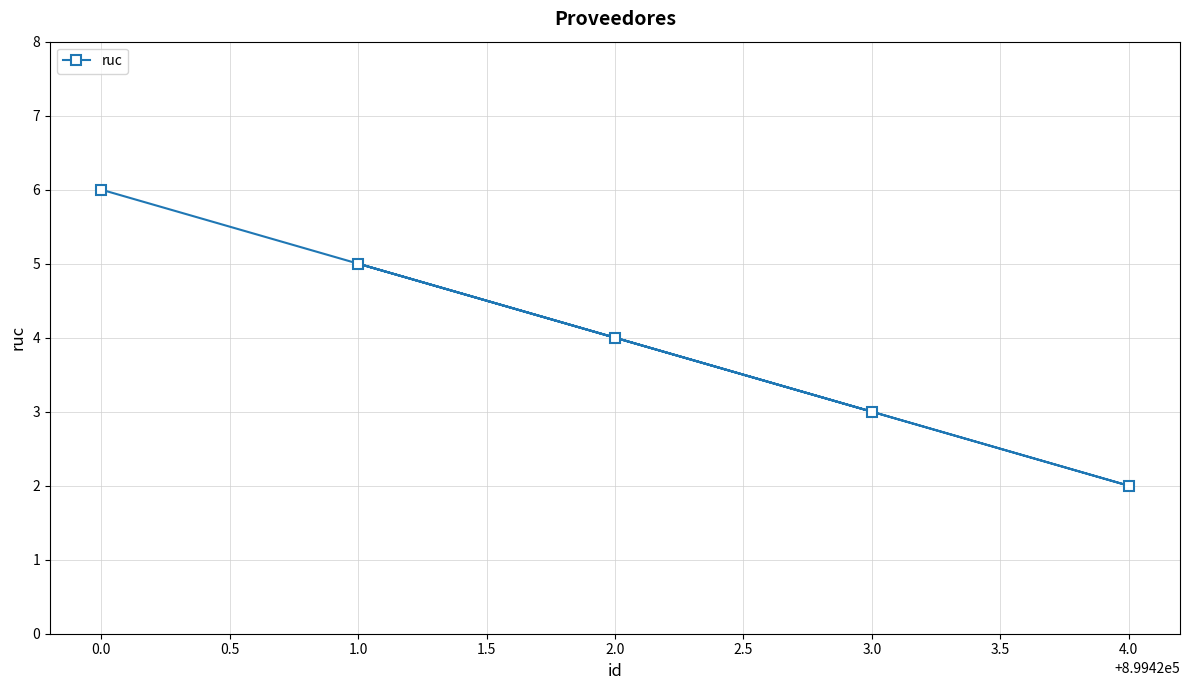

How many values are between 3 and 5?

3